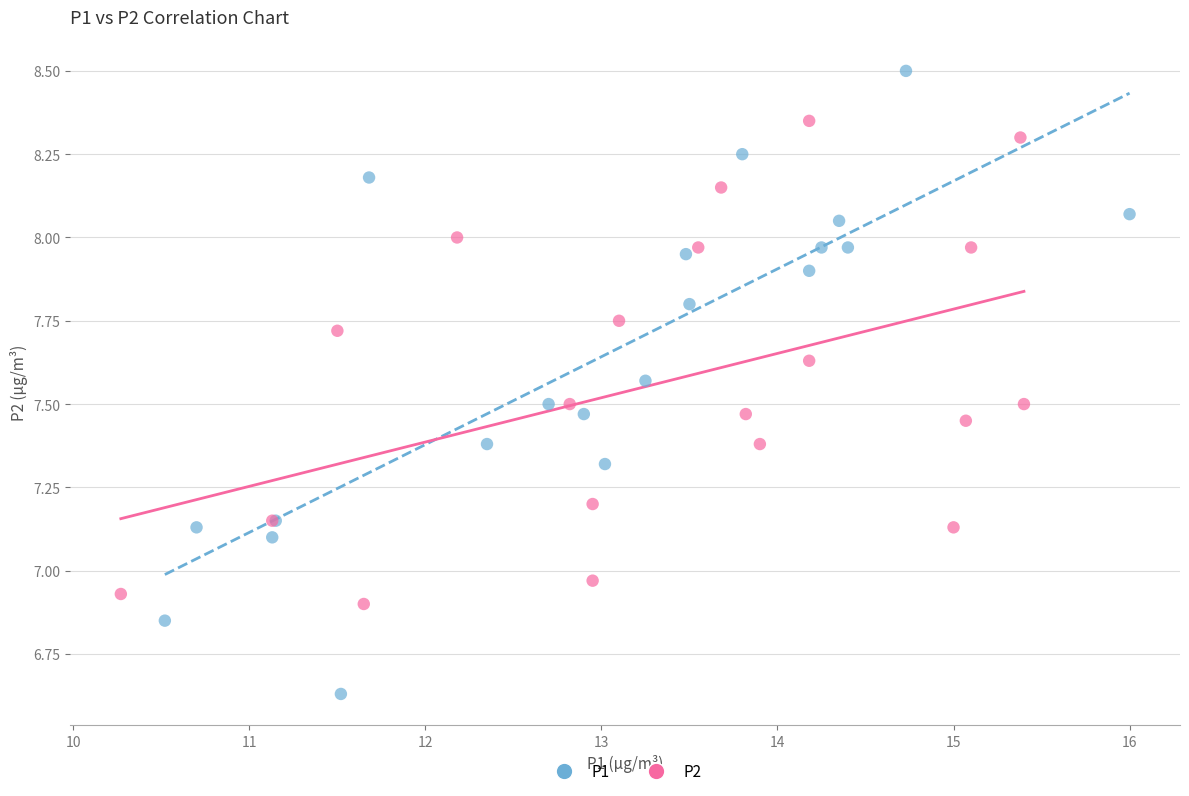

Which series has the largest Y range (max minus min)?

P1